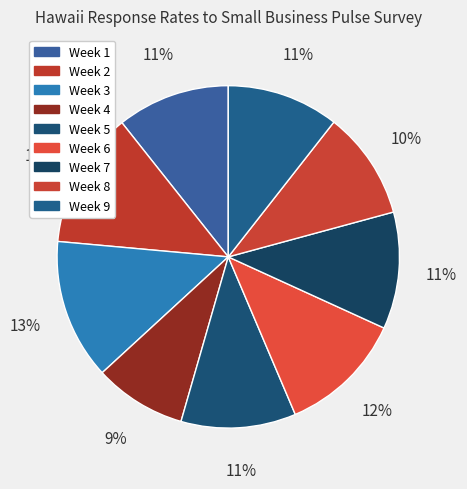

Combined, what portion of the pie is Week 6 and Week 8?

22.0%